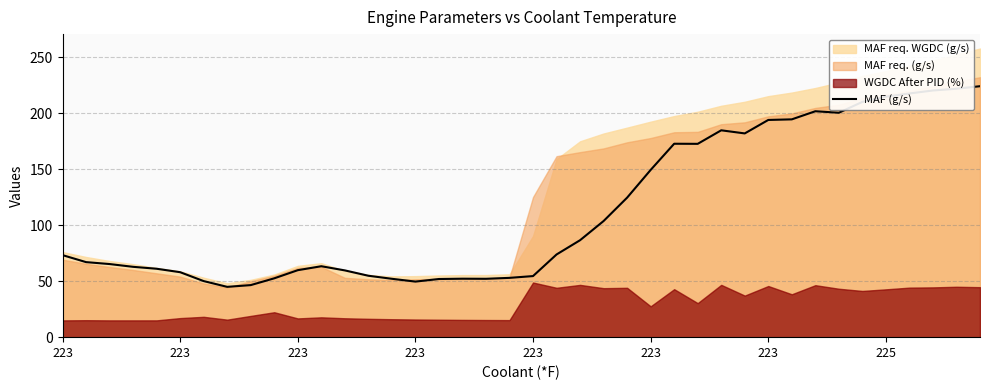

Does the chart display data point markers on the line(s)?

No